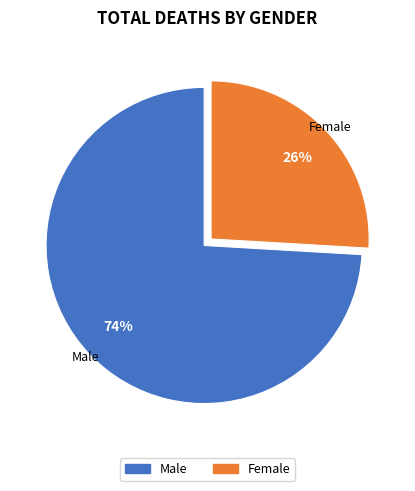

Does any single category account for the majority?

Yes